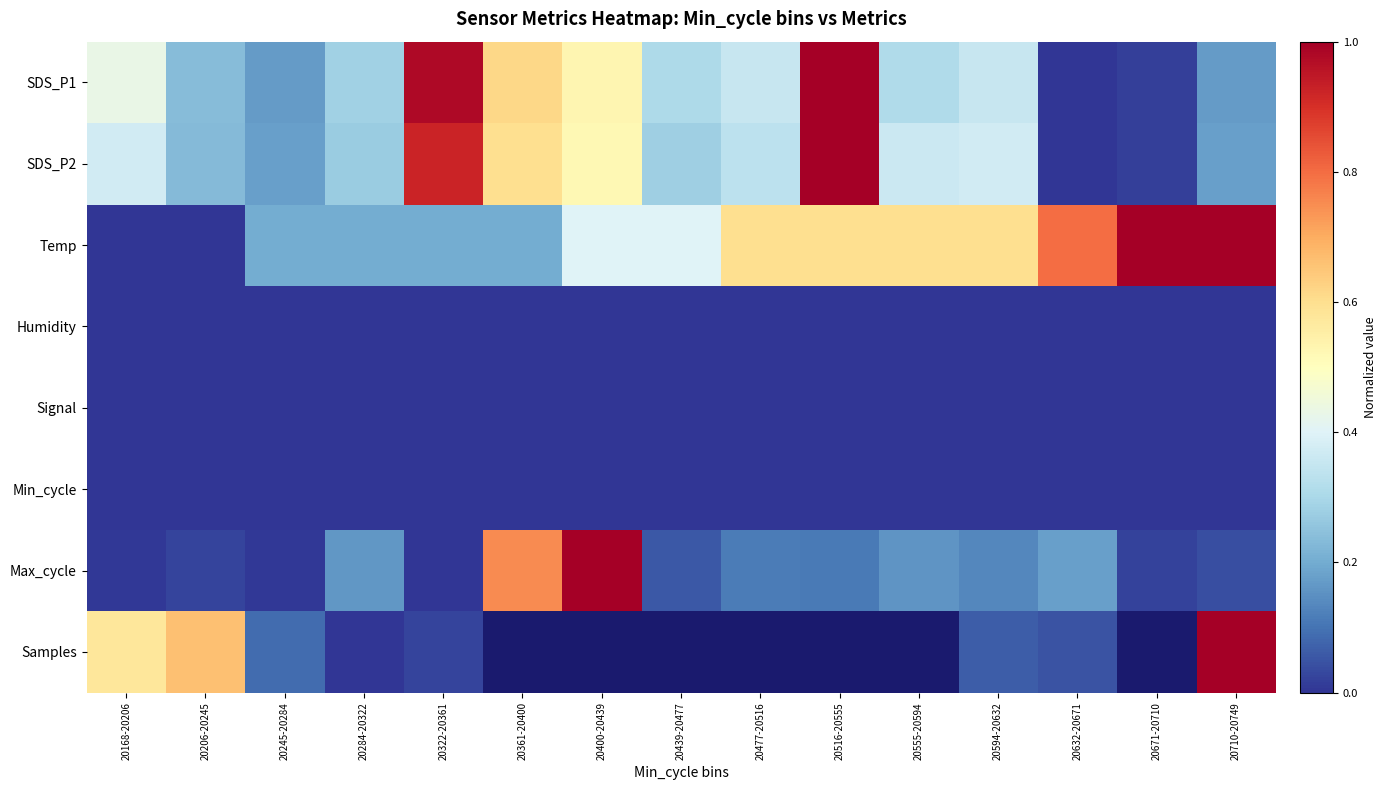

At which category does the chart reach its minimum across all series?

20632-20671